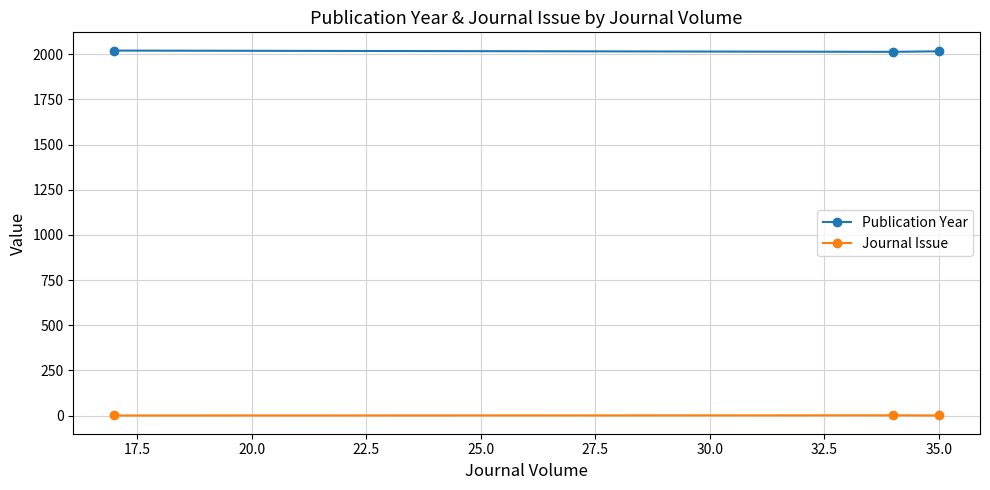

What is the greatest value displayed?

2020